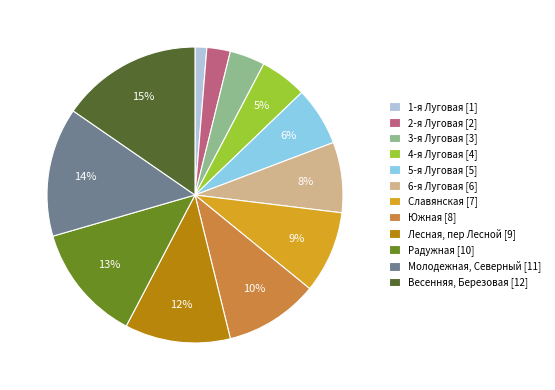

True or false: 4-я Луговая accounts for 5% of the total.

True